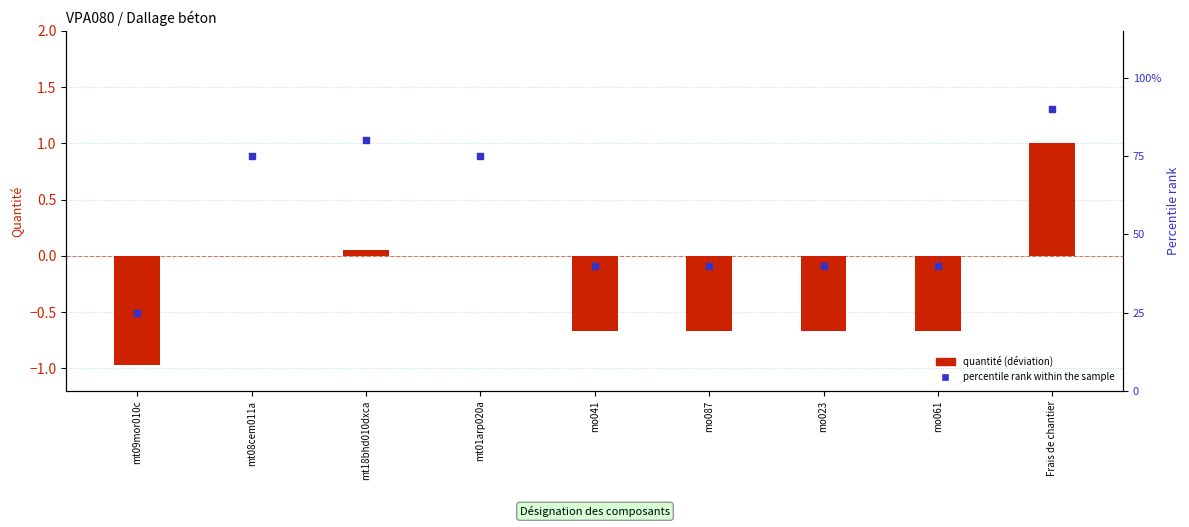

Which series has the largest total across all categories?

percentile rank within the sample